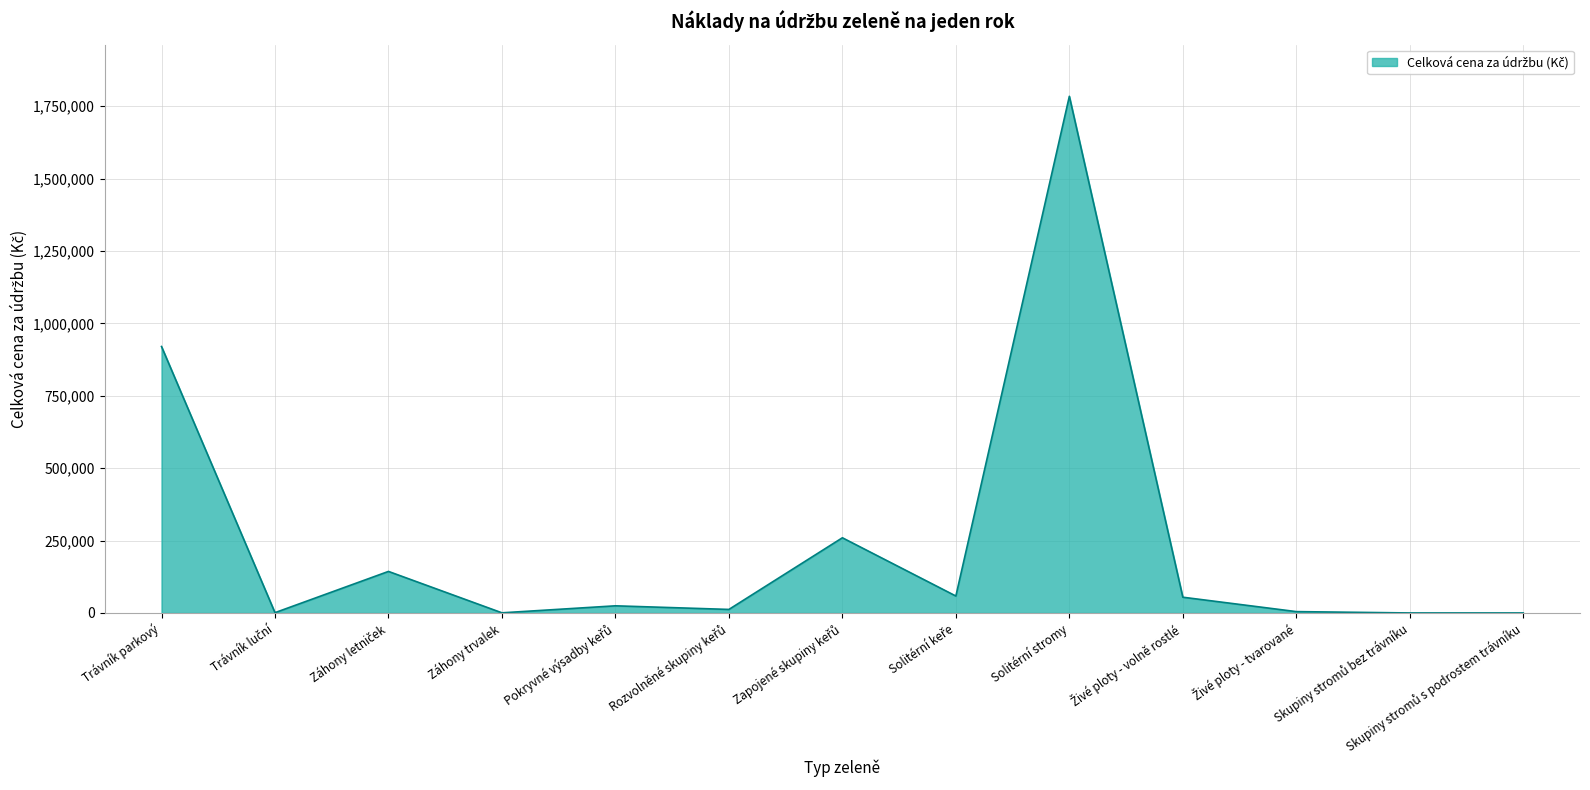

True or false: the data has more than 1 interior local peaks.

True